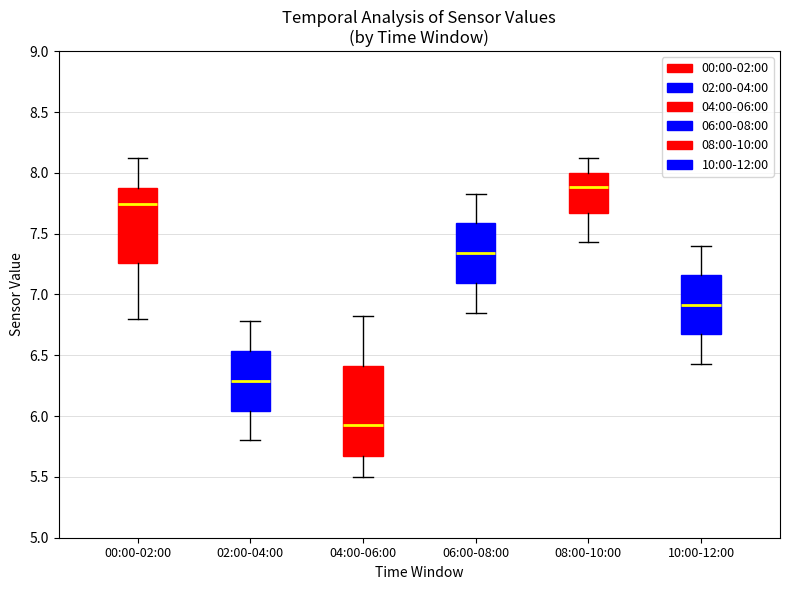

Reading left to right, read every box against the y-axis: the position of its median line, the range the box covers, and the ends of its whiskers. The values are not printed on the chart, so give them approximately, as read against the axis.

00:00-02:00: median 7.75, box 7.25 to 7.90, whiskers 6.80 to 8.10
02:00-04:00: median 6.30, box 6.05 to 6.55, whiskers 5.80 to 6.80
04:00-06:00: median 5.95, box 5.65 to 6.40, whiskers 5.50 to 6.80
06:00-08:00: median 7.35, box 7.10 to 7.60, whiskers 6.85 to 7.85
08:00-10:00: median 7.90, box 7.65 to 8.00, whiskers 7.45 to 8.10
10:00-12:00: median 6.90, box 6.65 to 7.15, whiskers 6.45 to 7.40